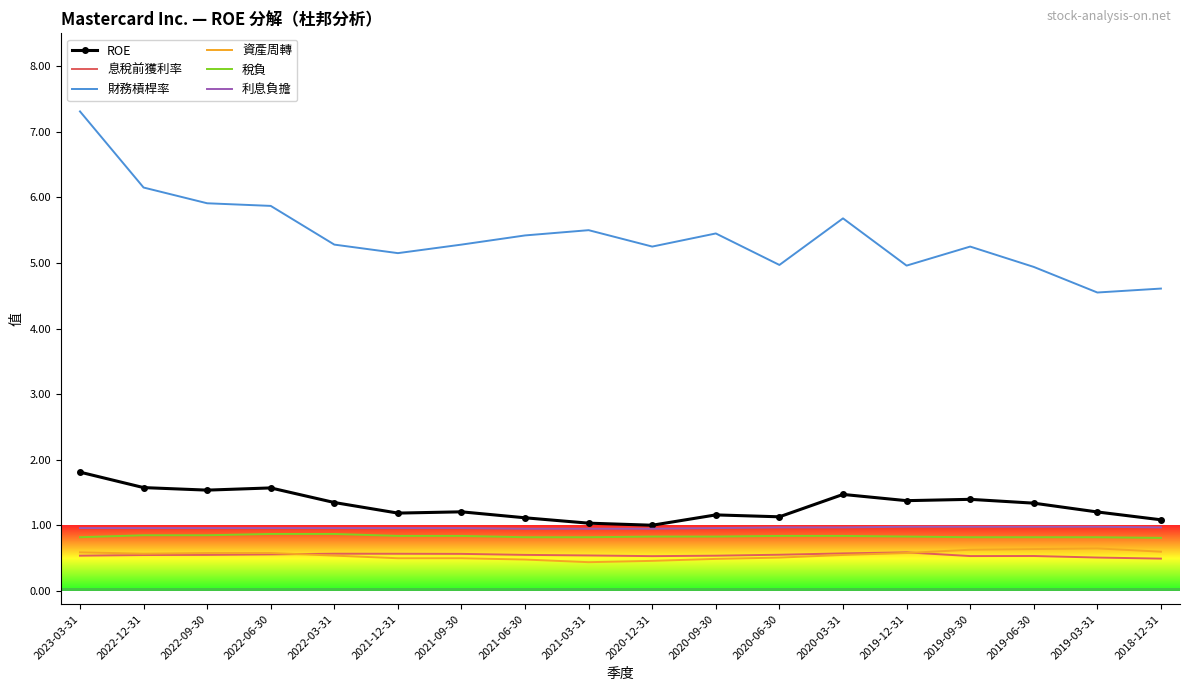

What position from the left is 2021-06-30?

8